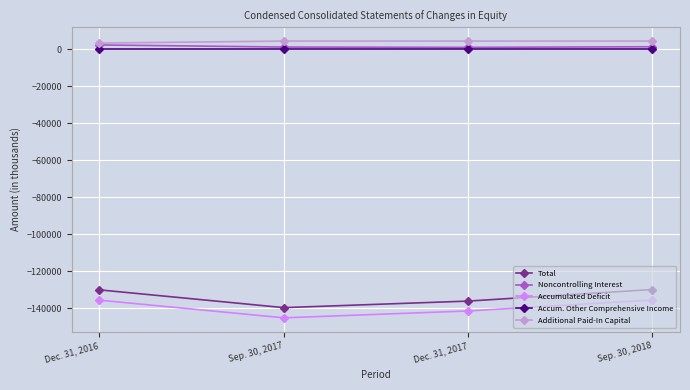

What is the sum of all Accum. Other Comprehensive Income values?

112